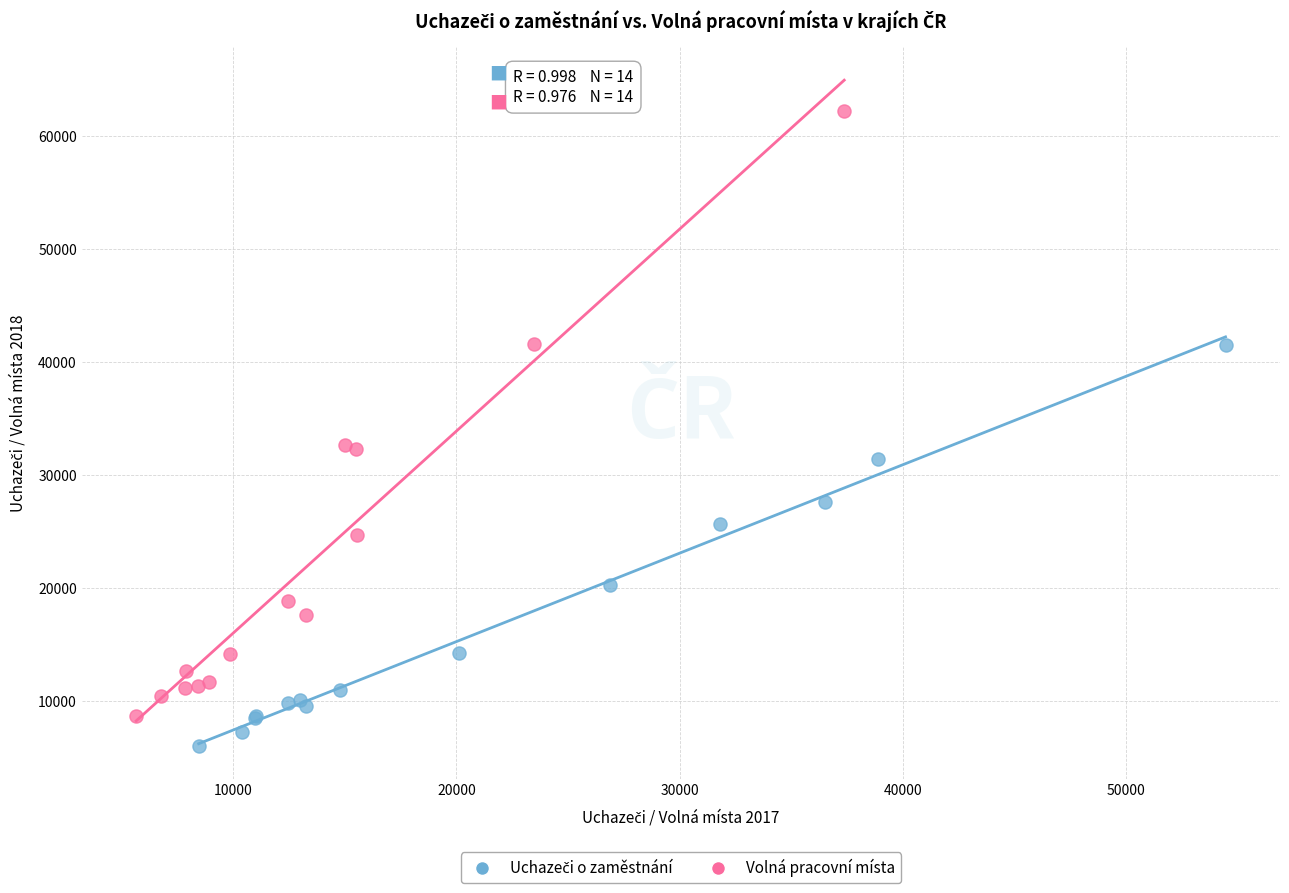

Which series has the widest spread of Y values?

Volná pracovní místa